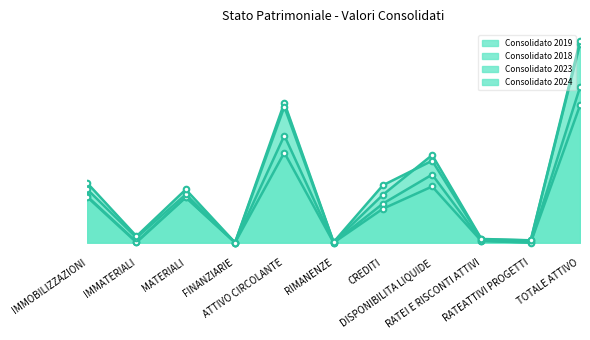

At FINANZIARIE, list the series in order from smallest to largest.

Consolidato 2019, Consolidato 2024, Consolidato 2018, Consolidato 2023